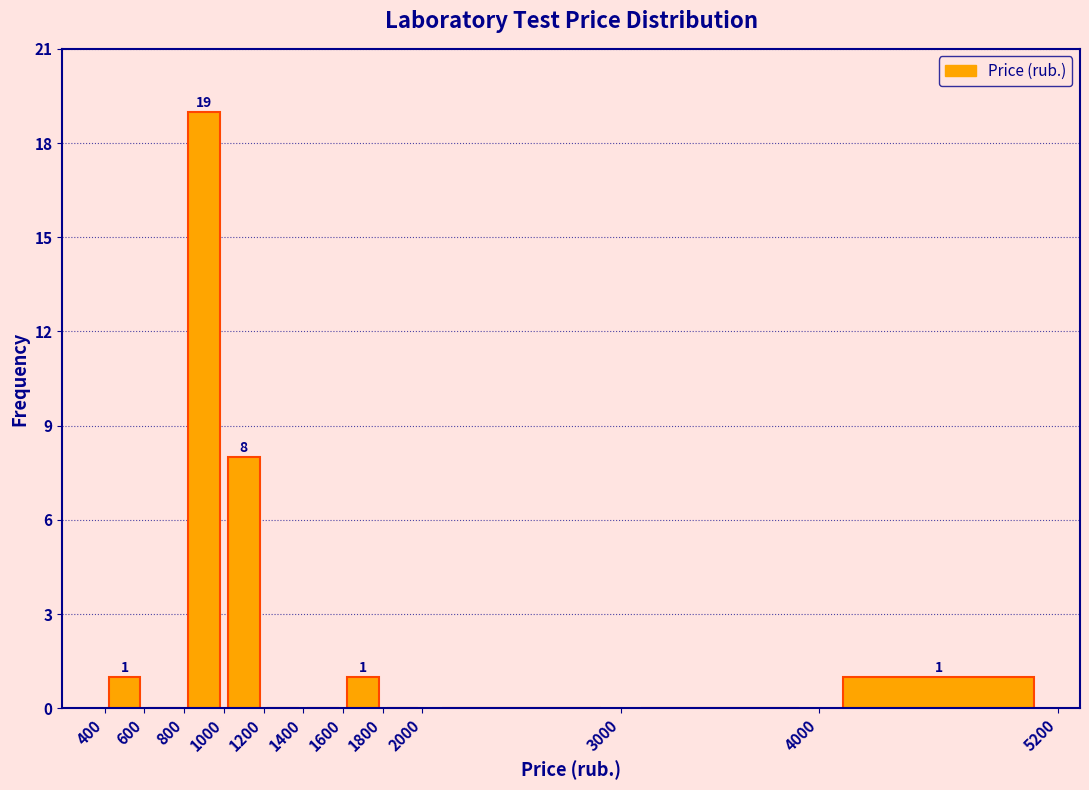

Which range on the x-axis has the tallest bar?

800 to 1000